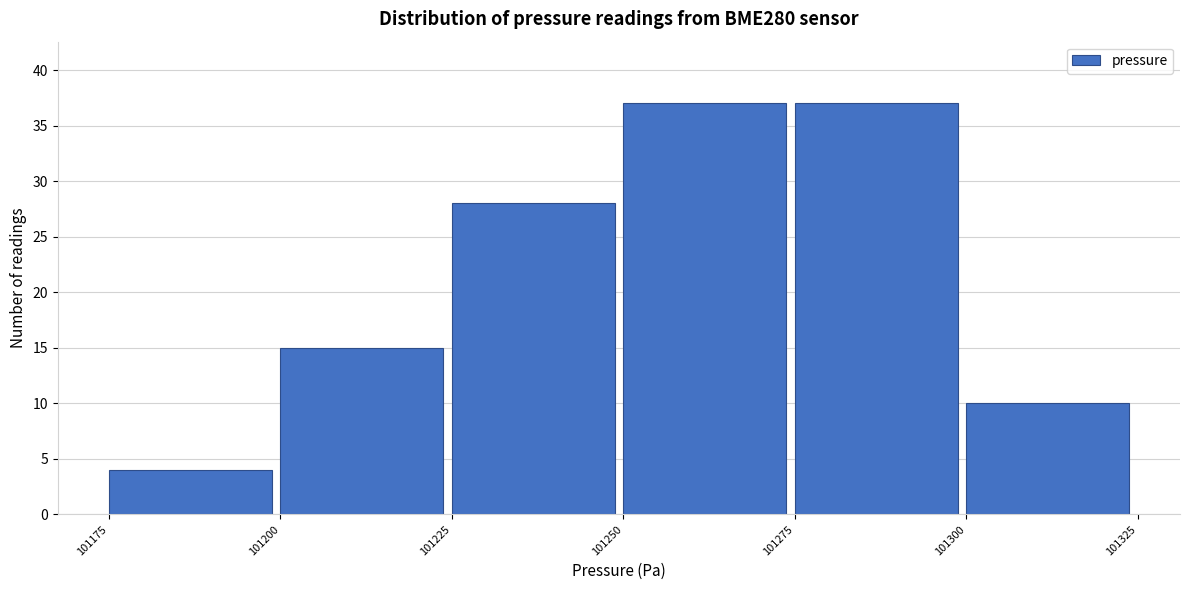

Reading left to right, list every bar in this chart as the range it spans on the x-axis followed by its height. The values are not printed on the chart, so give them approximately, as read against the axis.

101175 to 101200: 4
101200 to 101225: 15
101225 to 101250: 28
101250 to 101275: 37
101275 to 101300: 37
101300 to 101325: 10